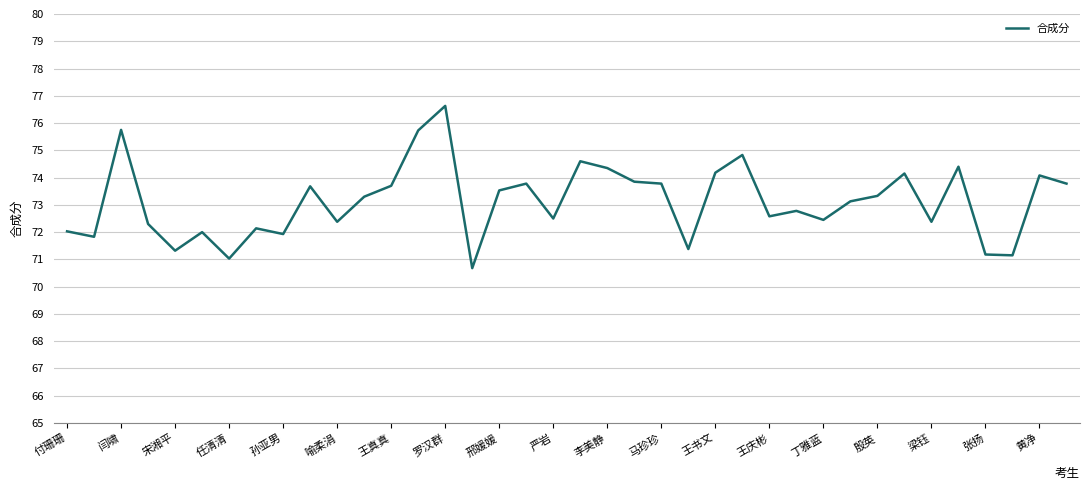

What is the greatest value displayed?

76.6